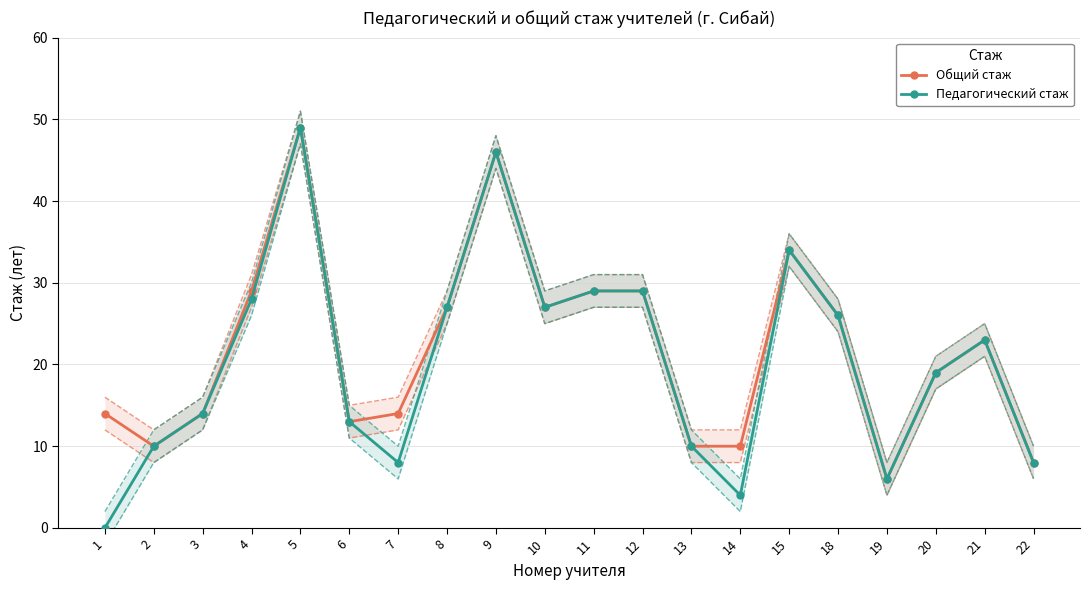

Rank the series at 12 from highest to lowest value.

Общий стаж, Педагогический стаж